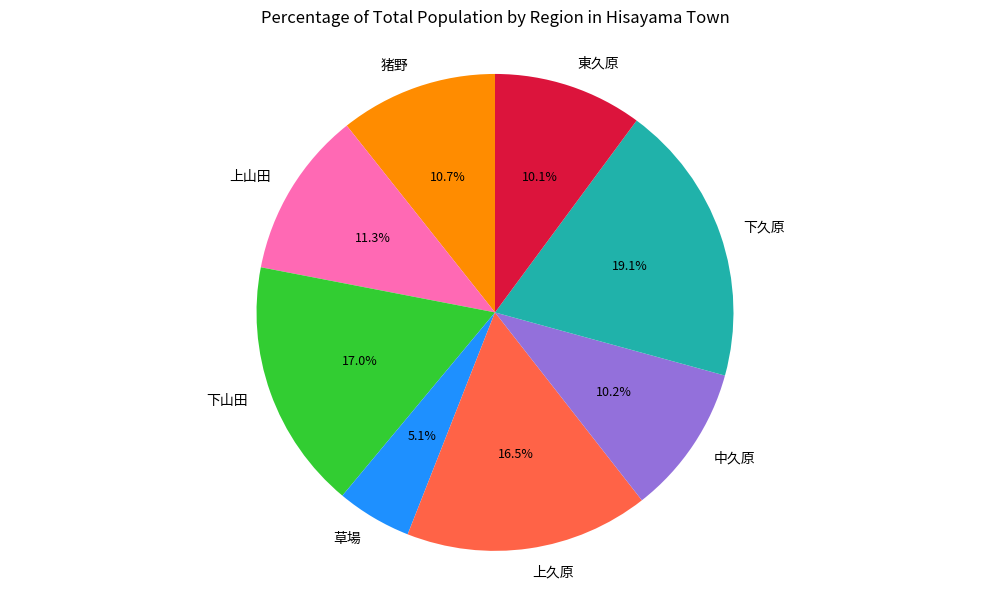

Which category has the smallest portion of the pie?

草場